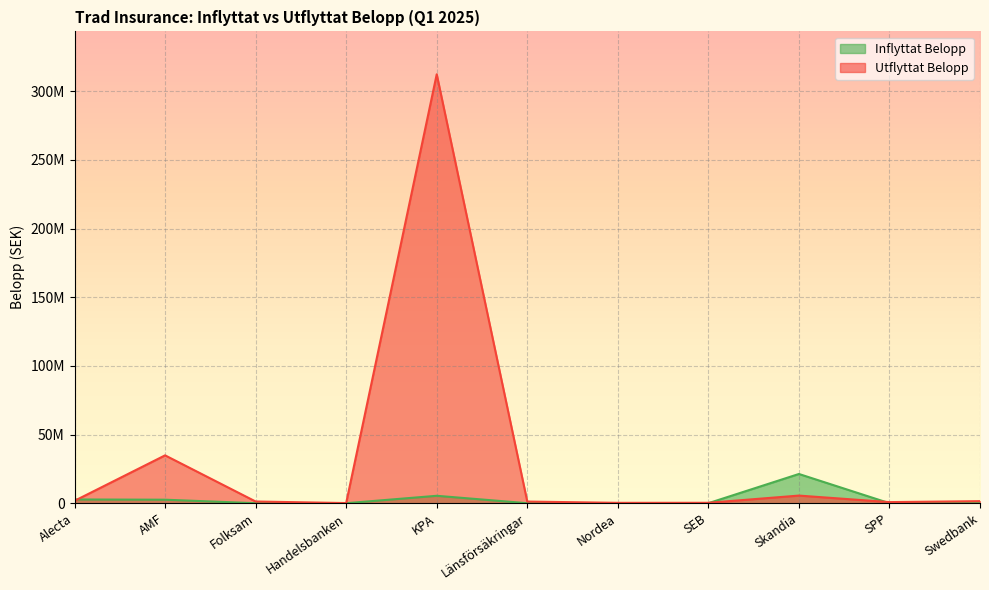

What value does the Utflyttat Belopp series have at SPP?

801990.1